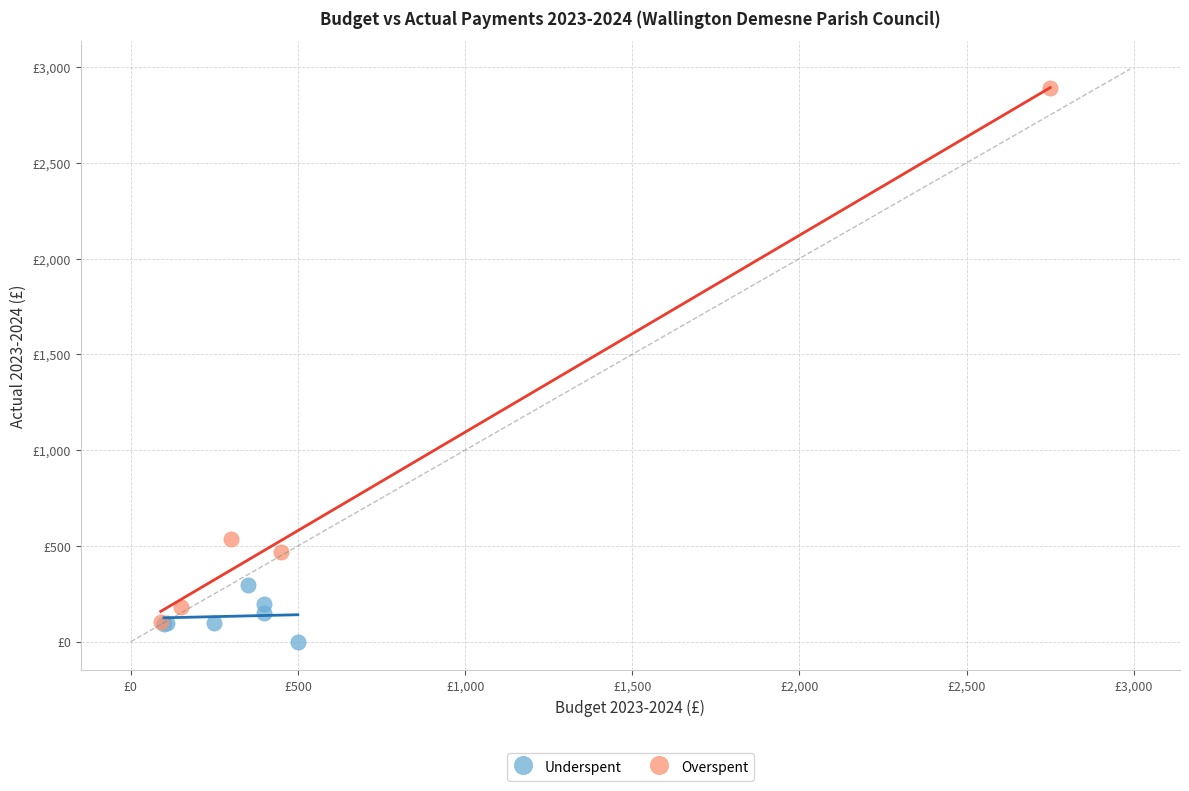

What are all the series names shown in the legend?

Underspent, Overspent